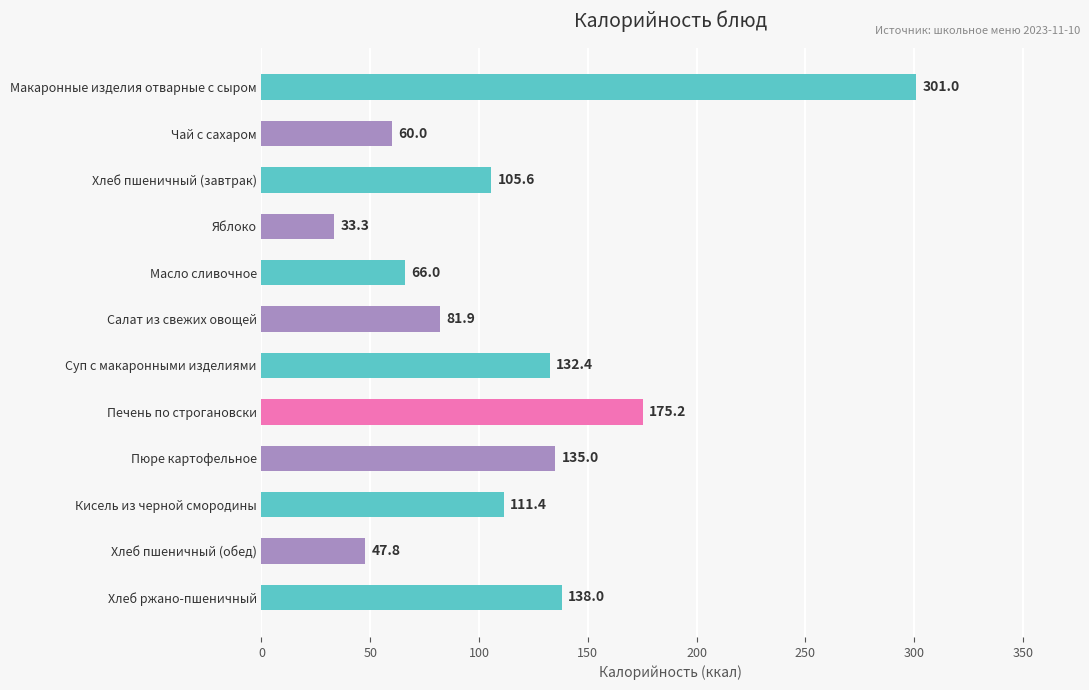

What is the maximum value shown in the chart?

301.0